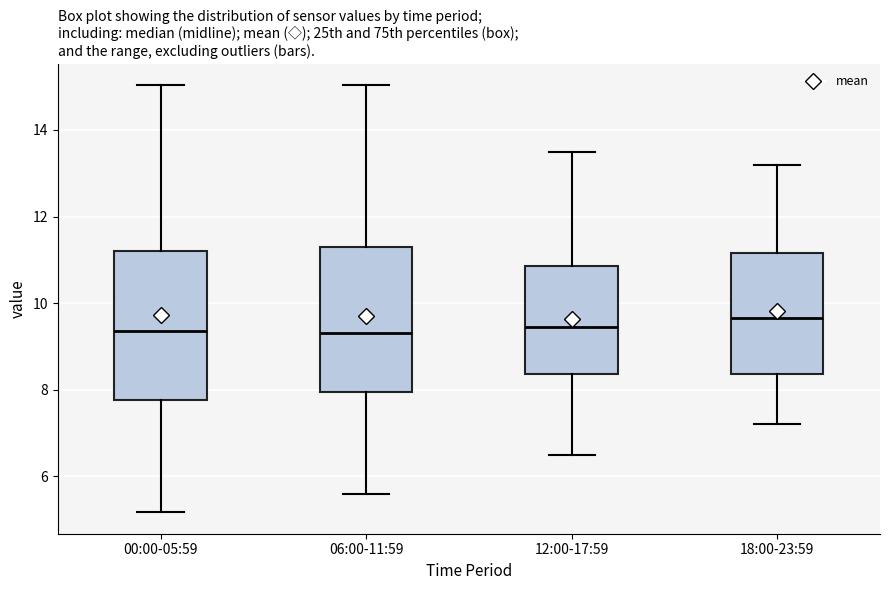

Reading left to right, transcribe this box plot: for each box, give where its median line is, the range the box spans, and where its two whiskers end, as read against the y-axis. The values are not printed on the chart, so give them approximately, as read against the axis.

00:00-05:59: median 9.4, box 7.8 to 11.2, whiskers 5.2 to 15.0
06:00-11:59: median 9.4, box 8.0 to 11.2, whiskers 5.6 to 15.0
12:00-17:59: median 9.4, box 8.4 to 10.8, whiskers 6.6 to 13.6
18:00-23:59: median 9.6, box 8.4 to 11.2, whiskers 7.2 to 13.2